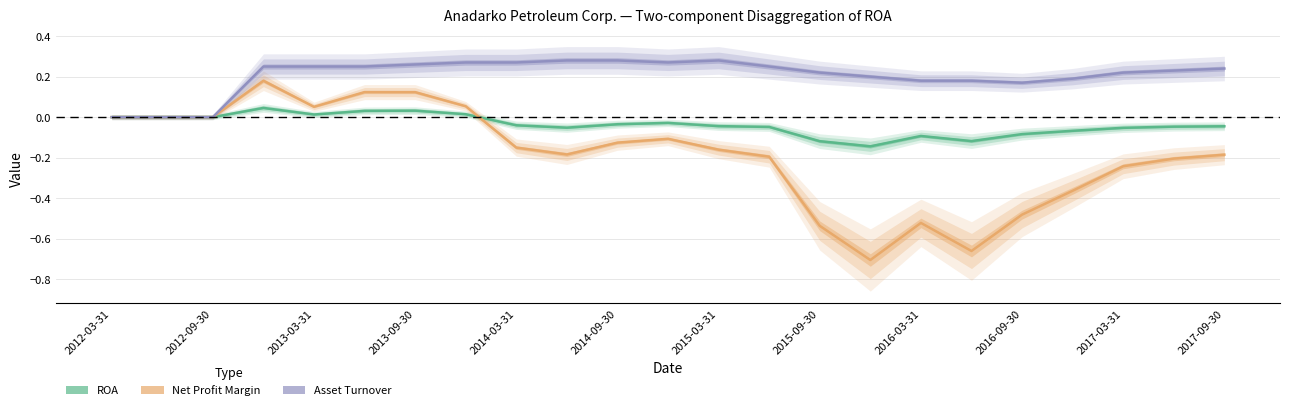

Which has a higher value, 2014-09-30 or 2015-09-30?

2014-09-30